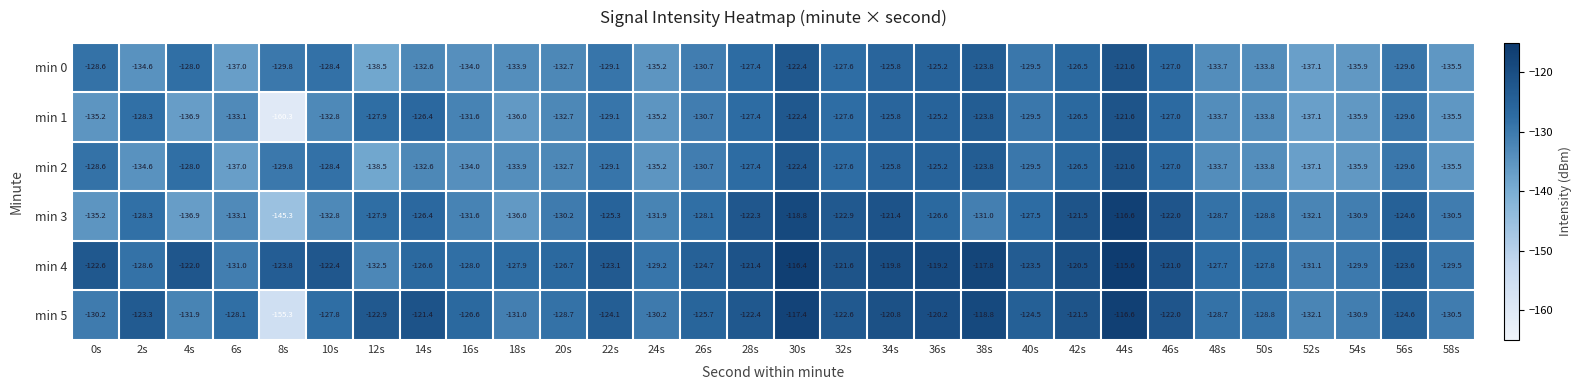

What is the sum of all min 4 values?

-3735.5